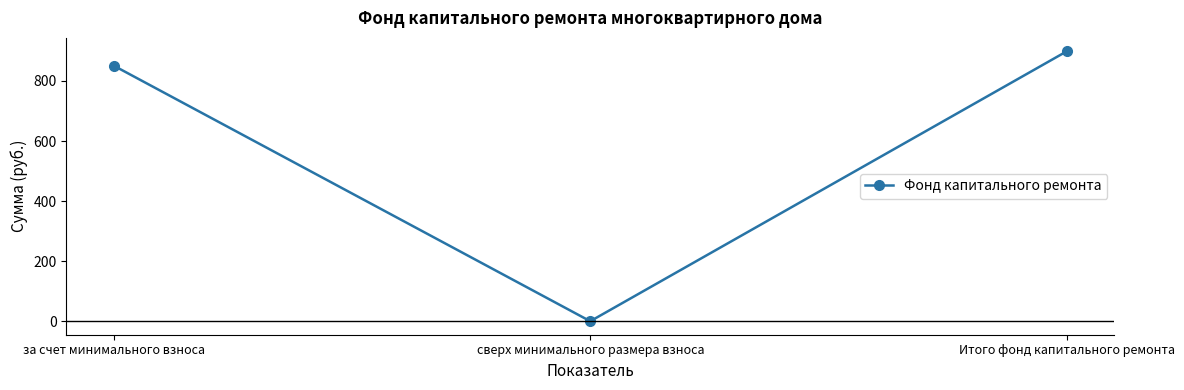

Rank the categories by value from highest to lowest.

Итого фонд капитального ремонта, за счет минимального взноса, сверх минимального размера взноса